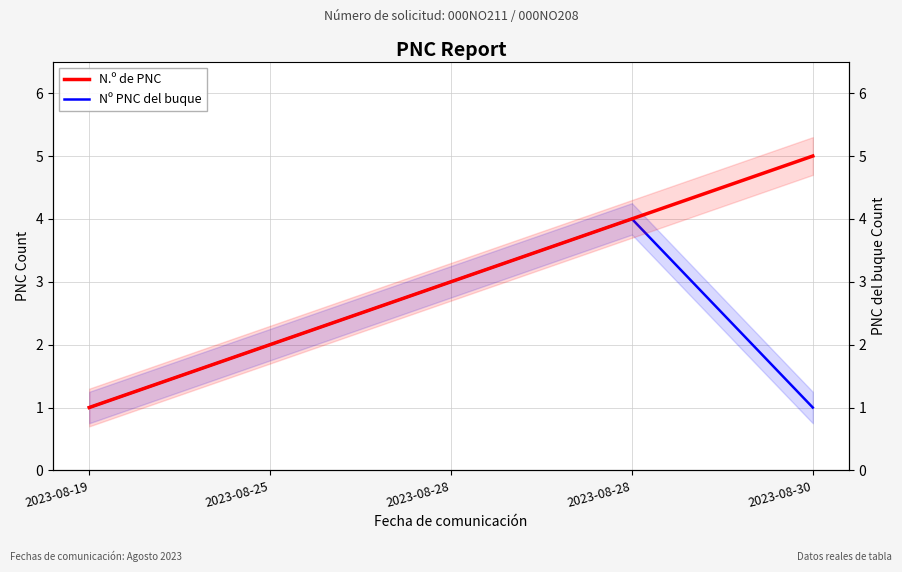

What is the highest value of the N.º de PNC series?

5